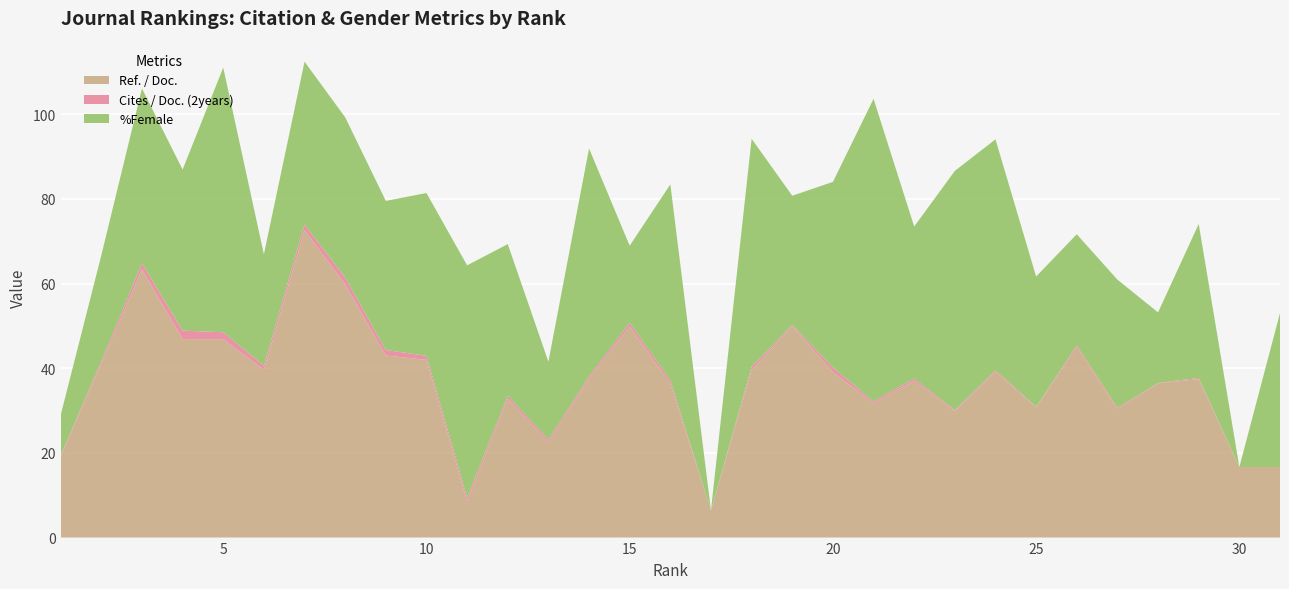

Reading left to right, extract all data points from this chart.

Ref. / Doc.: 1=19.1	2=41.1	3=63.3	4=46.9	5=46.9	6=39.6	7=72.6	8=59.8	9=43.0	10=42.0	11=8.5	12=32.8	13=22.5	14=37.5	15=49.9	16=36.3	17=6.5	18=39.6	19=50.0	20=39.1	21=31.8	22=37.0	23=29.9	24=39.2	25=30.8	26=45.0	27=30.3	28=36.4	29=37.4	30=16.7	31=16.7
Cites / Doc. (2years): 1=0.3	2=0.6	3=1.4	4=2.0	5=1.6	6=1.0	7=1.4	8=1.6	9=1.3	10=0.9	11=0.9	12=0.7	13=0.6	14=0.5	15=0.9	16=0.8	17=0.0	18=0.8	19=0.3	20=1.1	21=0.4	22=0.5	23=0.2	24=0.3	25=0.1	26=0.4	27=0.3	28=0.1	29=0.3	30=0.0	31=0.0
%Female: 1=9.5	2=25.0	3=41.3	4=38.0	5=62.5	6=26.3	7=38.5	8=37.8	9=35.2	10=38.5	11=54.8	12=35.9	13=18.4	14=53.9	15=18.2	16=46.3	17=0.0	18=53.9	19=30.5	20=43.9	21=71.4	22=35.9	23=56.5	24=54.5	25=30.8	26=26.2	27=30.3	28=16.7	29=36.4	30=0.0	31=36.4